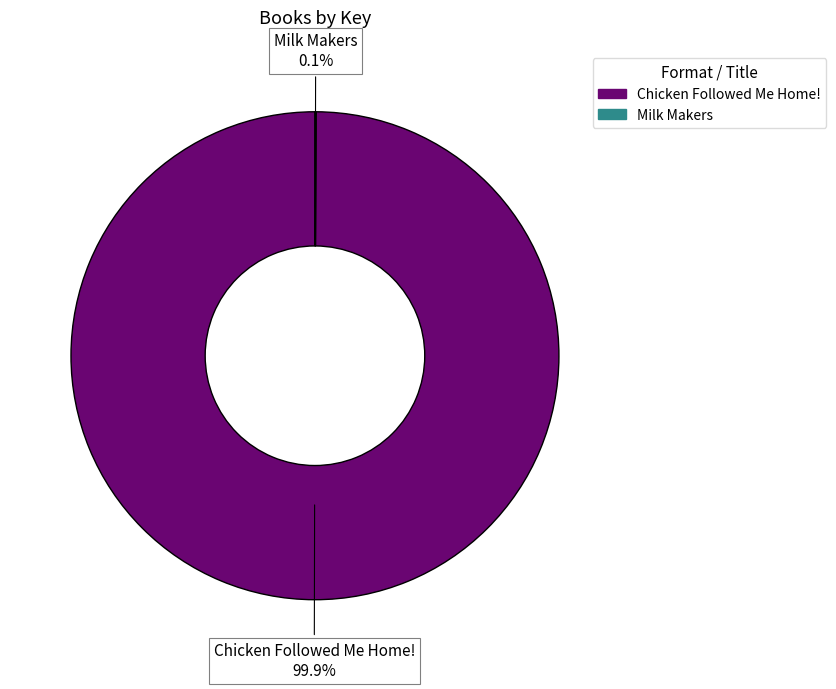

True or false: Chicken Followed Me Home! accounts for 100% of the total.

True